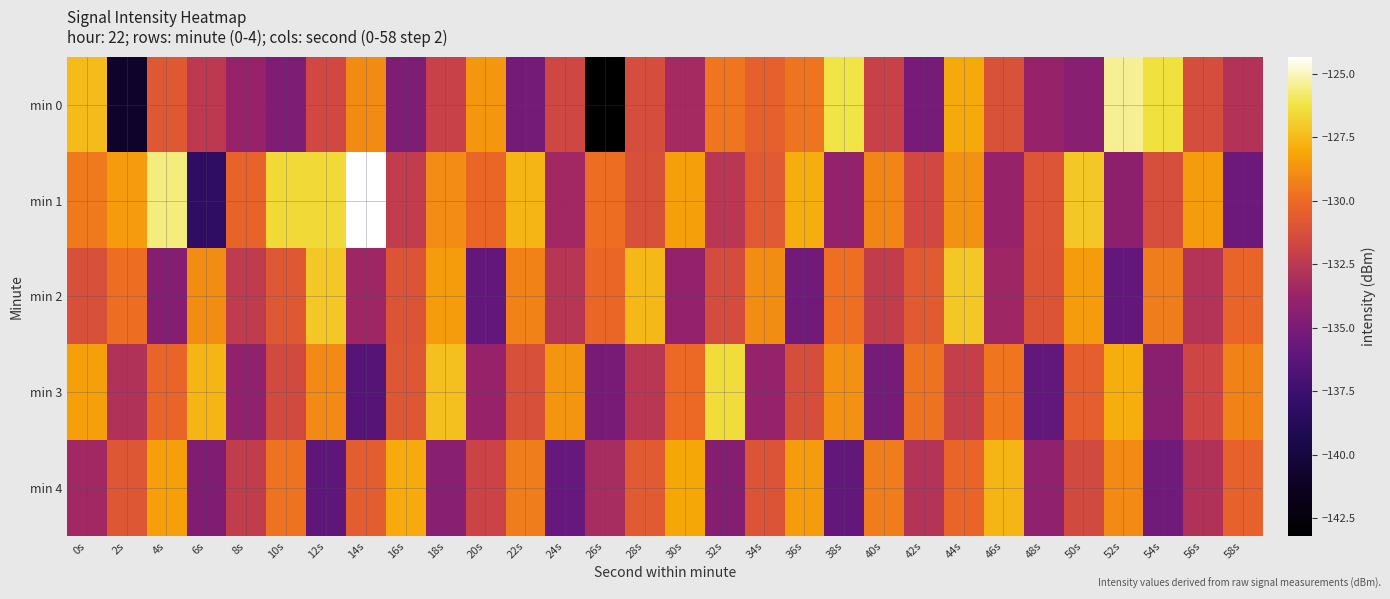

Reading left to right, list all the values displayed in this chart.

min 0: 0s=-127.5	2s=-140.9	4s=-130.8	6s=-132.5	8s=-133.8	10s=-134.9	12s=-131.6	14s=-129.0	16s=-134.9	18s=-132.0	20s=-128.6	22s=-135.3	24s=-131.7	26s=-143.2	28s=-131.4	30s=-133.4	32s=-129.6	34s=-130.4	36s=-129.7	38s=-126.2	40s=-132.0	42s=-135.2	44s=-128.0	46s=-131.2	48s=-133.9	50s=-134.4	52s=-125.4	54s=-126.3	56s=-131.4	58s=-132.8
min 1: 0s=-129.5	2s=-128.5	4s=-125.7	6s=-138.2	8s=-130.3	10s=-126.6	12s=-126.6	14s=-124.3	16s=-132.3	18s=-128.9	20s=-130.1	22s=-127.7	24s=-133.5	26s=-129.9	28s=-131.2	30s=-128.3	32s=-132.6	34s=-130.7	36s=-127.9	38s=-134.0	40s=-129.1	42s=-131.7	44s=-128.8	46s=-133.9	48s=-131.0	50s=-127.1	52s=-134.2	54s=-131.3	56s=-128.4	58s=-135.5
min 2: 0s=-131.2	2s=-129.9	4s=-134.6	6s=-128.9	8s=-132.3	10s=-130.8	12s=-127.1	14s=-133.6	16s=-131.0	18s=-128.5	20s=-135.9	22s=-129.2	24s=-132.7	26s=-130.1	28s=-127.6	30s=-134.0	32s=-131.5	34s=-128.9	36s=-135.3	38s=-129.8	40s=-132.2	42s=-130.7	44s=-127.1	46s=-133.6	48s=-131.0	50s=-128.5	52s=-135.9	54s=-129.3	56s=-132.8	58s=-130.2
min 3: 0s=-128.3	2s=-132.9	4s=-130.2	6s=-127.7	8s=-134.1	10s=-131.6	12s=-129.0	14s=-136.5	16s=-130.9	18s=-127.3	20s=-133.8	22s=-131.2	24s=-128.7	26s=-135.1	28s=-132.6	30s=-130.0	32s=-126.5	34s=-133.9	36s=-131.3	38s=-128.8	40s=-135.2	42s=-129.7	44s=-132.1	46s=-129.6	48s=-136.0	50s=-130.5	52s=-127.9	54s=-134.3	56s=-131.8	58s=-129.2
min 4: 0s=-133.5	2s=-130.9	4s=-128.3	6s=-134.8	8s=-132.2	10s=-129.7	12s=-136.1	14s=-130.6	16s=-128.0	18s=-134.5	20s=-131.9	22s=-129.3	24s=-135.8	26s=-133.2	28s=-130.7	30s=-128.1	32s=-134.6	34s=-131.0	36s=-128.5	38s=-135.9	40s=-129.3	42s=-132.8	44s=-130.2	46s=-127.7	48s=-134.1	50s=-131.6	52s=-129.0	54s=-135.5	56s=-132.9	58s=-130.3